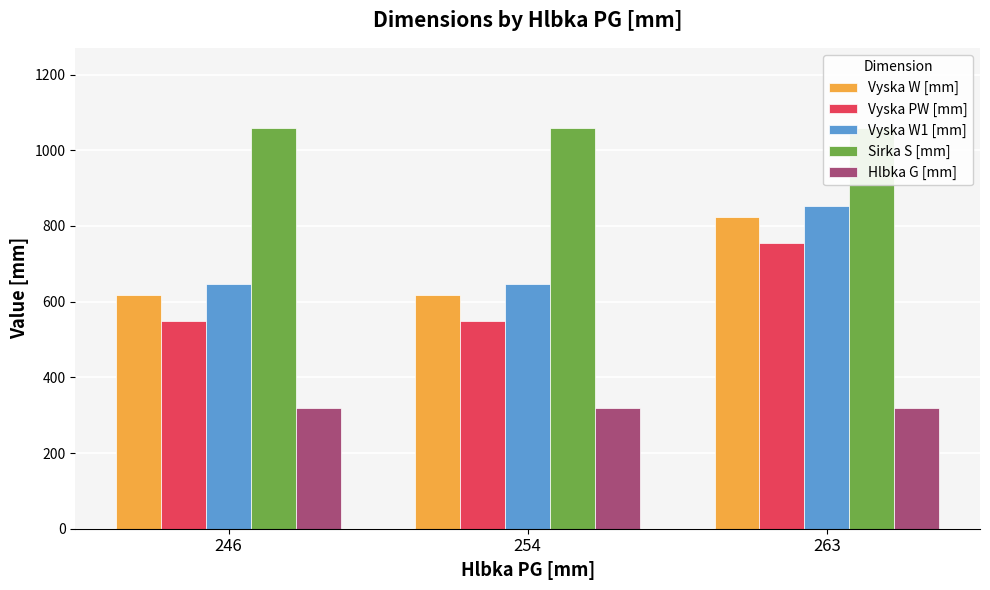

How many bars are there in each group?

5